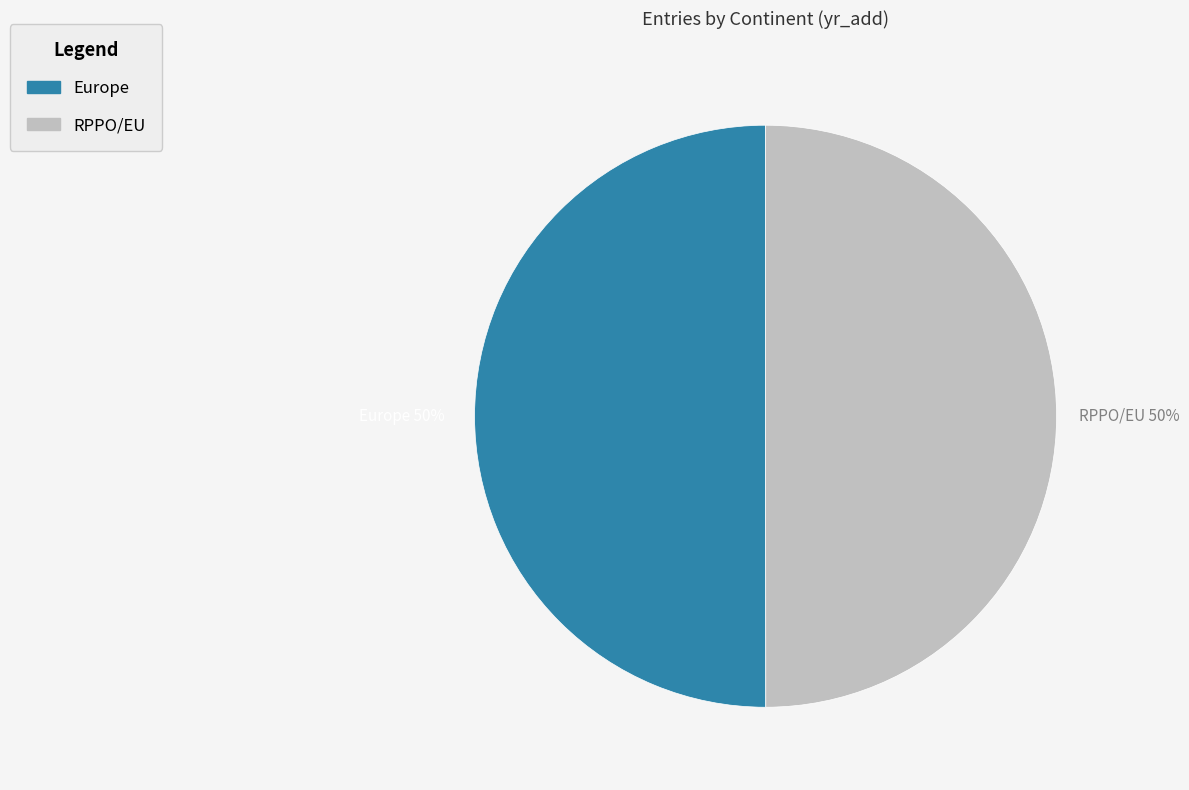

Approximately how many times larger is the value at Europe compared to RPPO/EU?

1.0